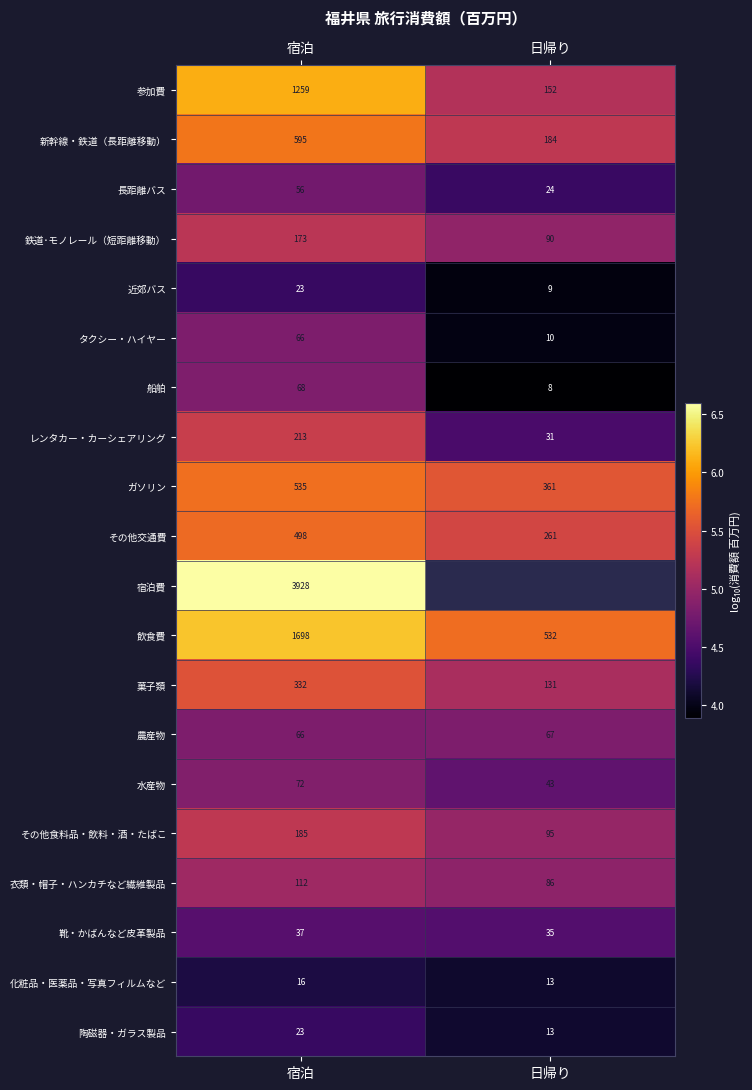

At which category is the sum across all series the highest?

宿泊